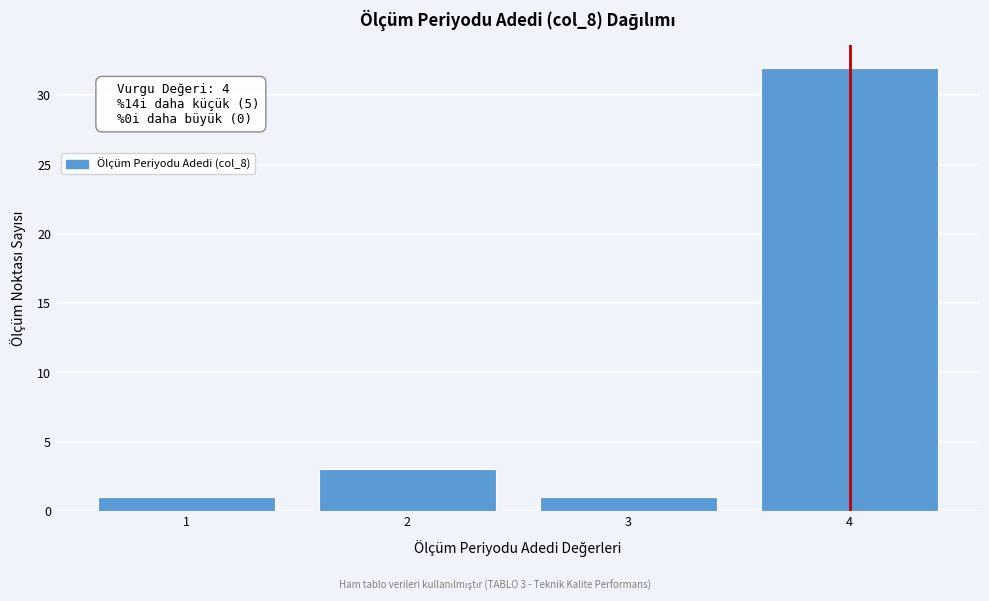

Reading right to left, transcribe all the data shown in this chart.

32	1	3	1